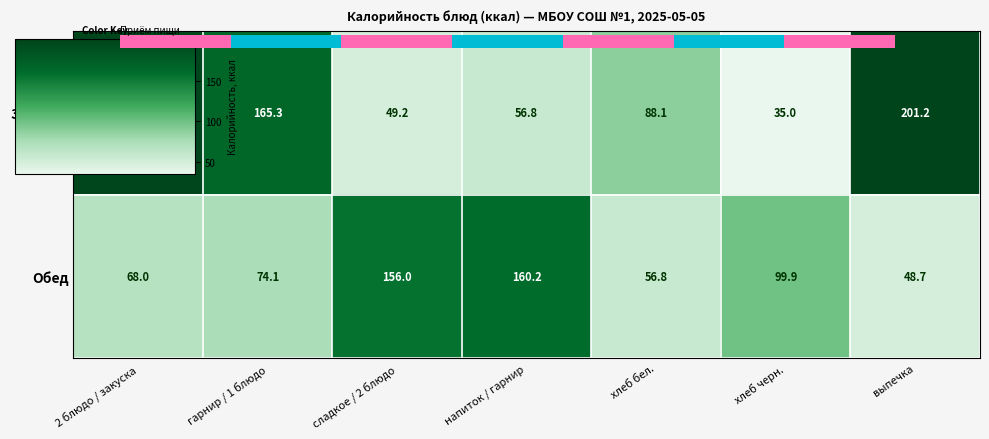

What is the total value across all series at хлеб черн.?

134.9